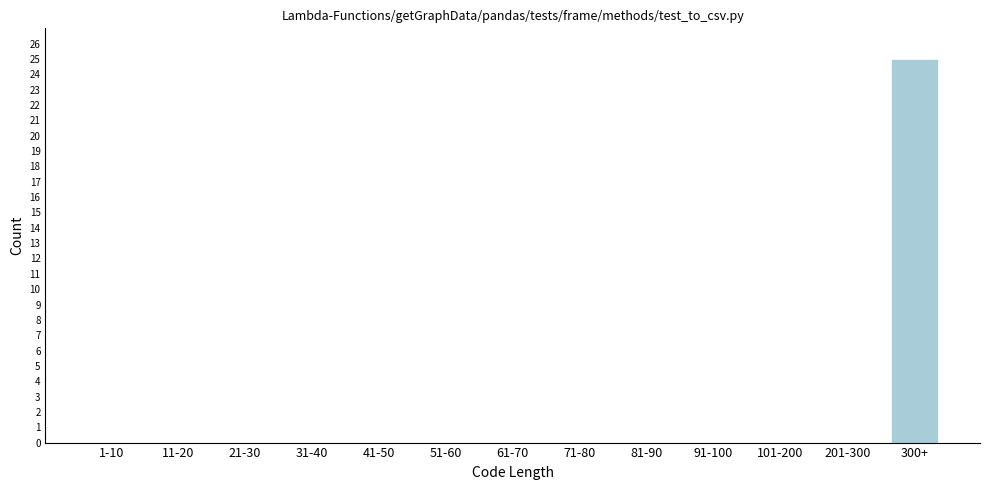

Reading left to right, extract all data points from this chart.

1-10=0	11-20=0	21-30=0	31-40=0	41-50=0	51-60=0	61-70=0	71-80=0	81-90=0	91-100=0	101-200=0	201-300=0	300+=25